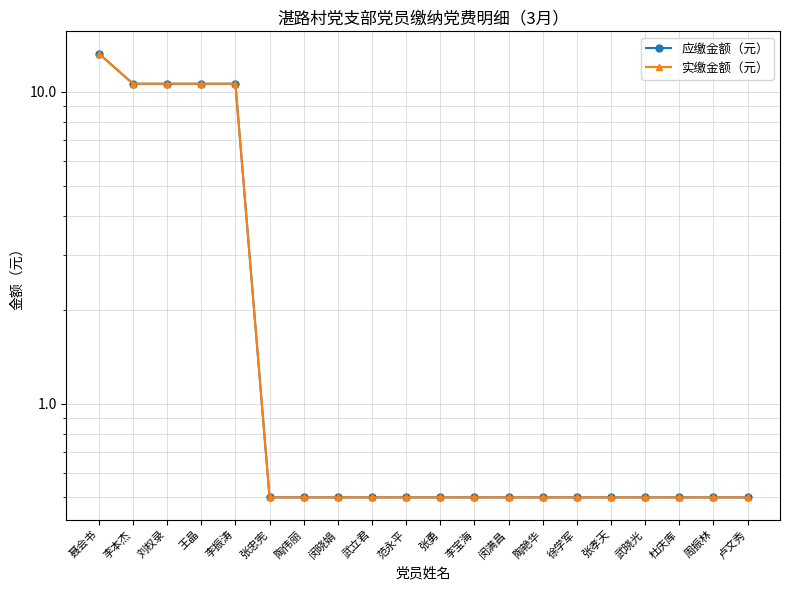

Does the chart have visible grid lines?

Yes